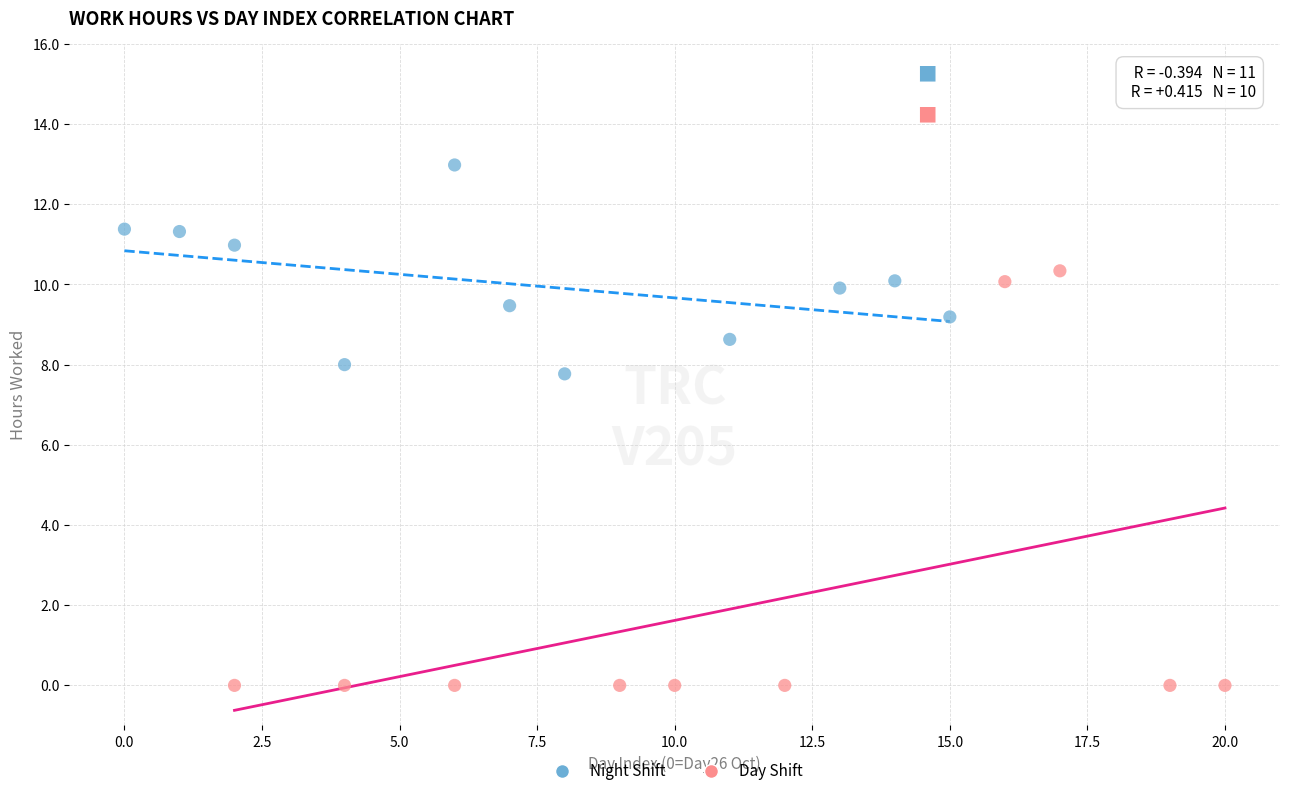

Which series reaches the maximum Y coordinate?

Night Shift